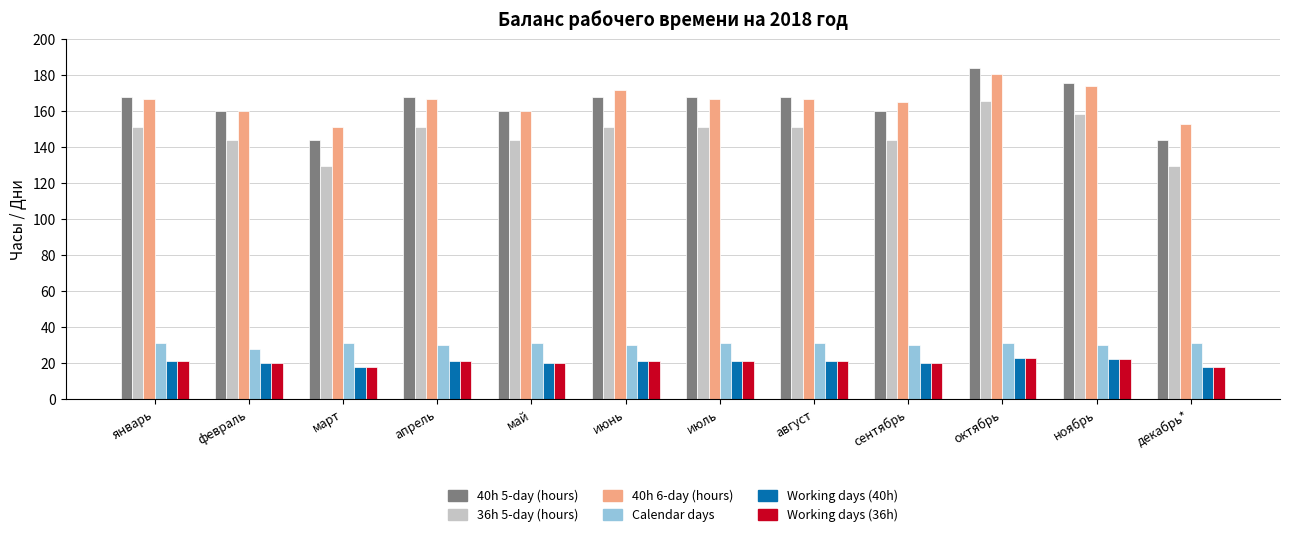

What is the label of the 11th bar from the left?

ноябрь